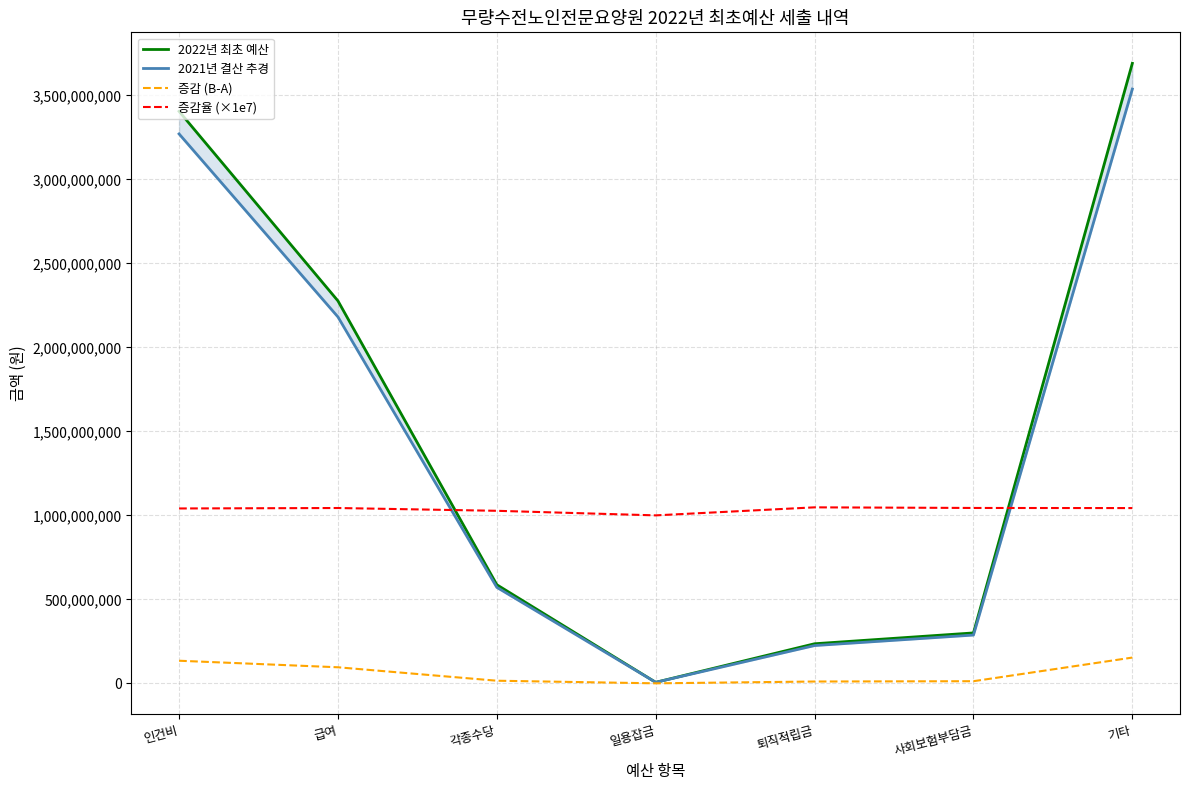

List the labels in order of 증감율 (×1e7) value, smallest first.

일용잡금, 각종수당, 인건비, 기타, 급여, 사회보험부담금, 퇴직적립금